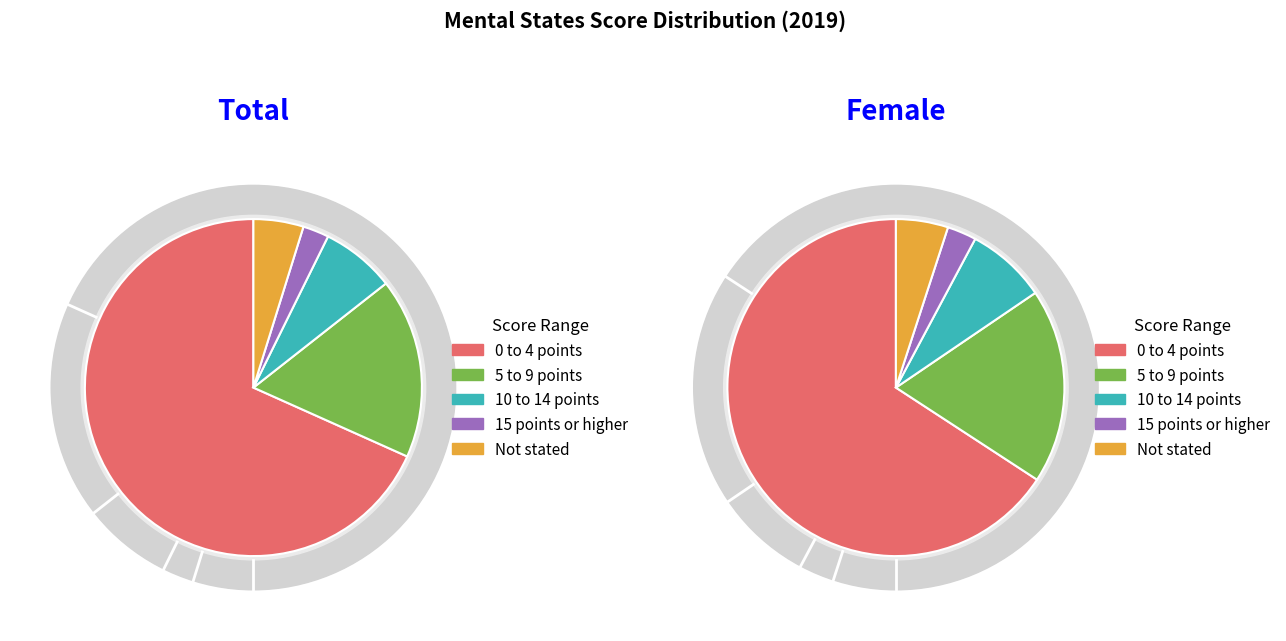

How many segments does this pie chart have?

5